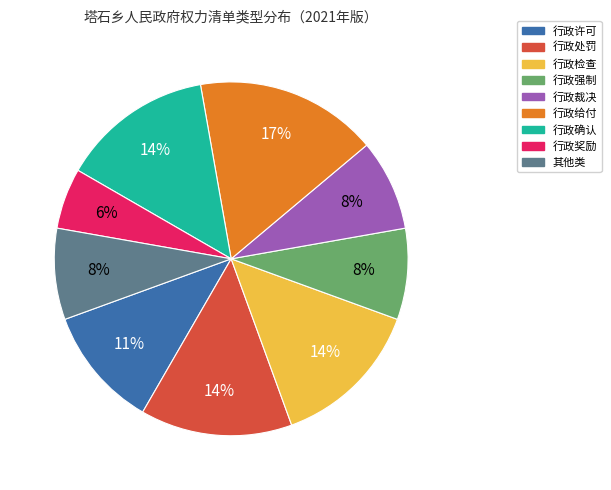

Is it true that 行政给付 is 17% of the pie?

True